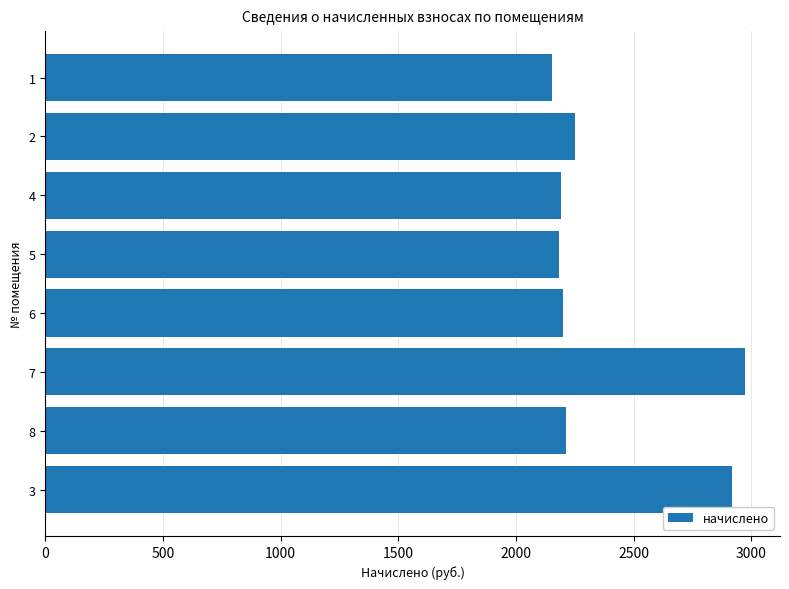

Does the chart contain any negative values?

No